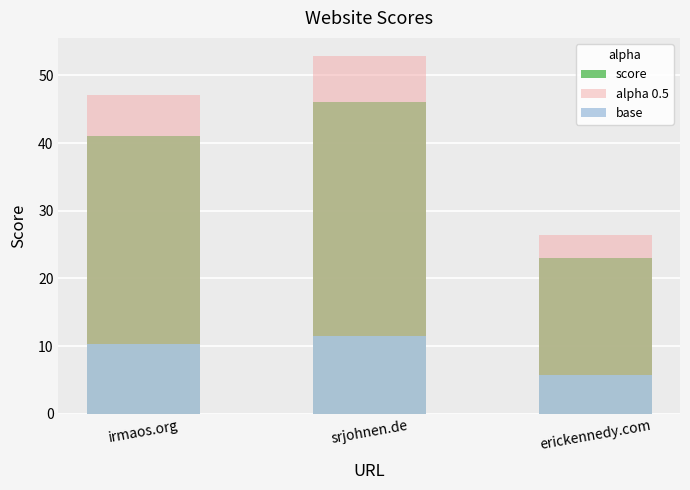

Which has a higher value, srjohnen.de or irmaos.org?

srjohnen.de